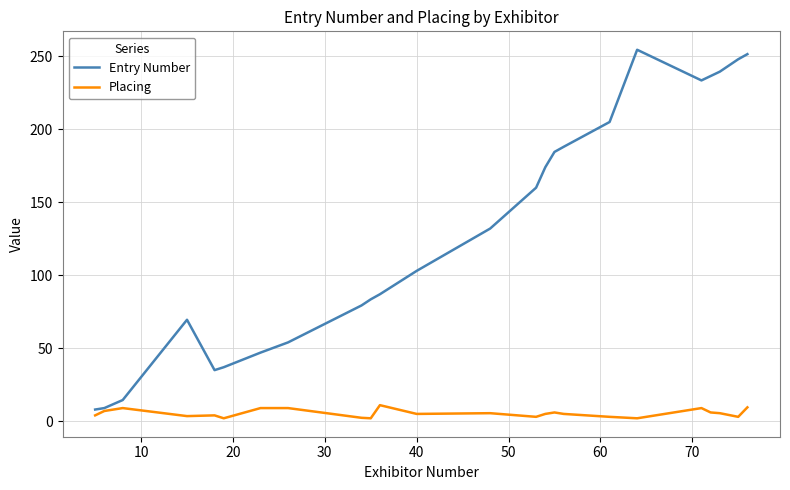

Which series has the widest spread of values?

Entry Number